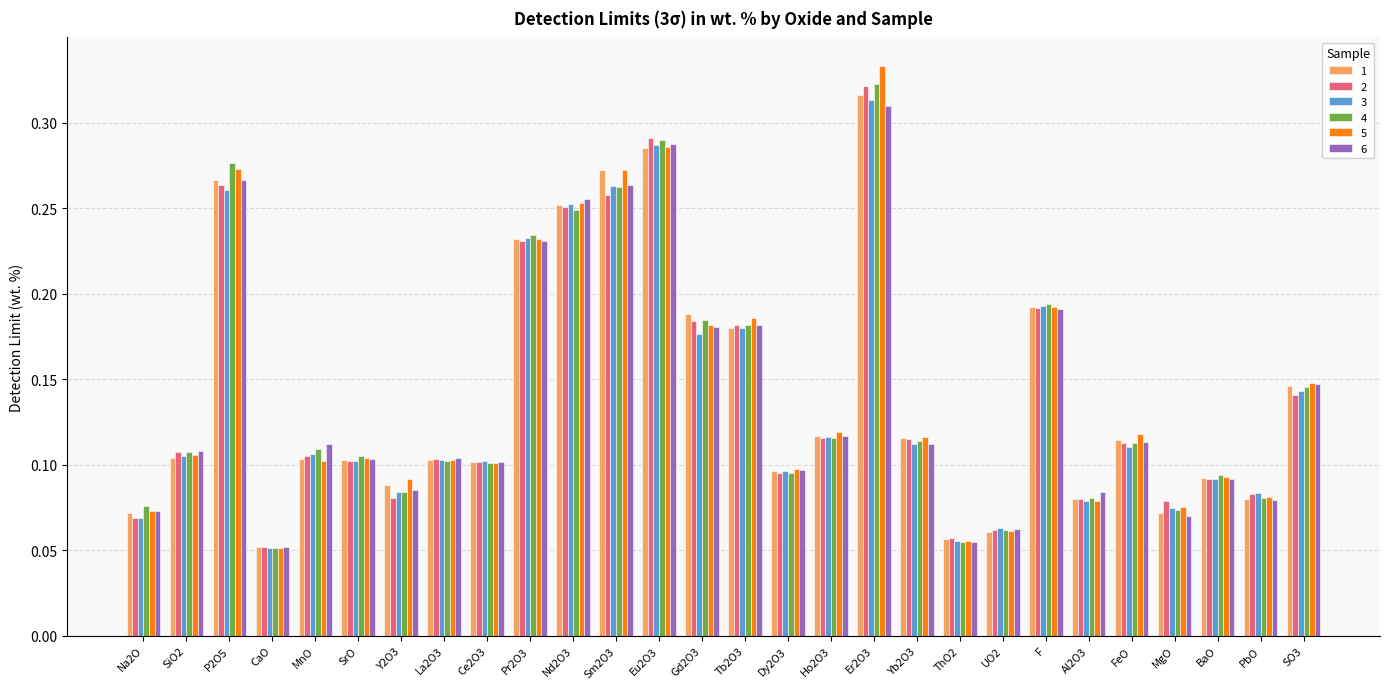

Which series changed the most between MnO and Sm2O3?

5